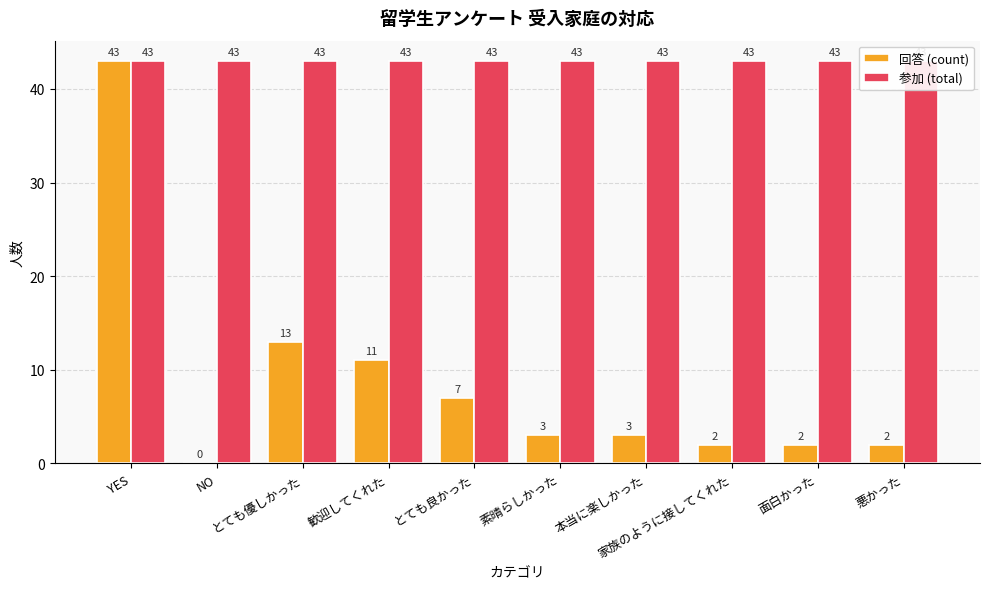

Reading left to right, what are all the values shown in this chart?

回答 (count): 43	0	13	11	7	3	3	2	2	2
参加 (total): 43	43	43	43	43	43	43	43	43	43